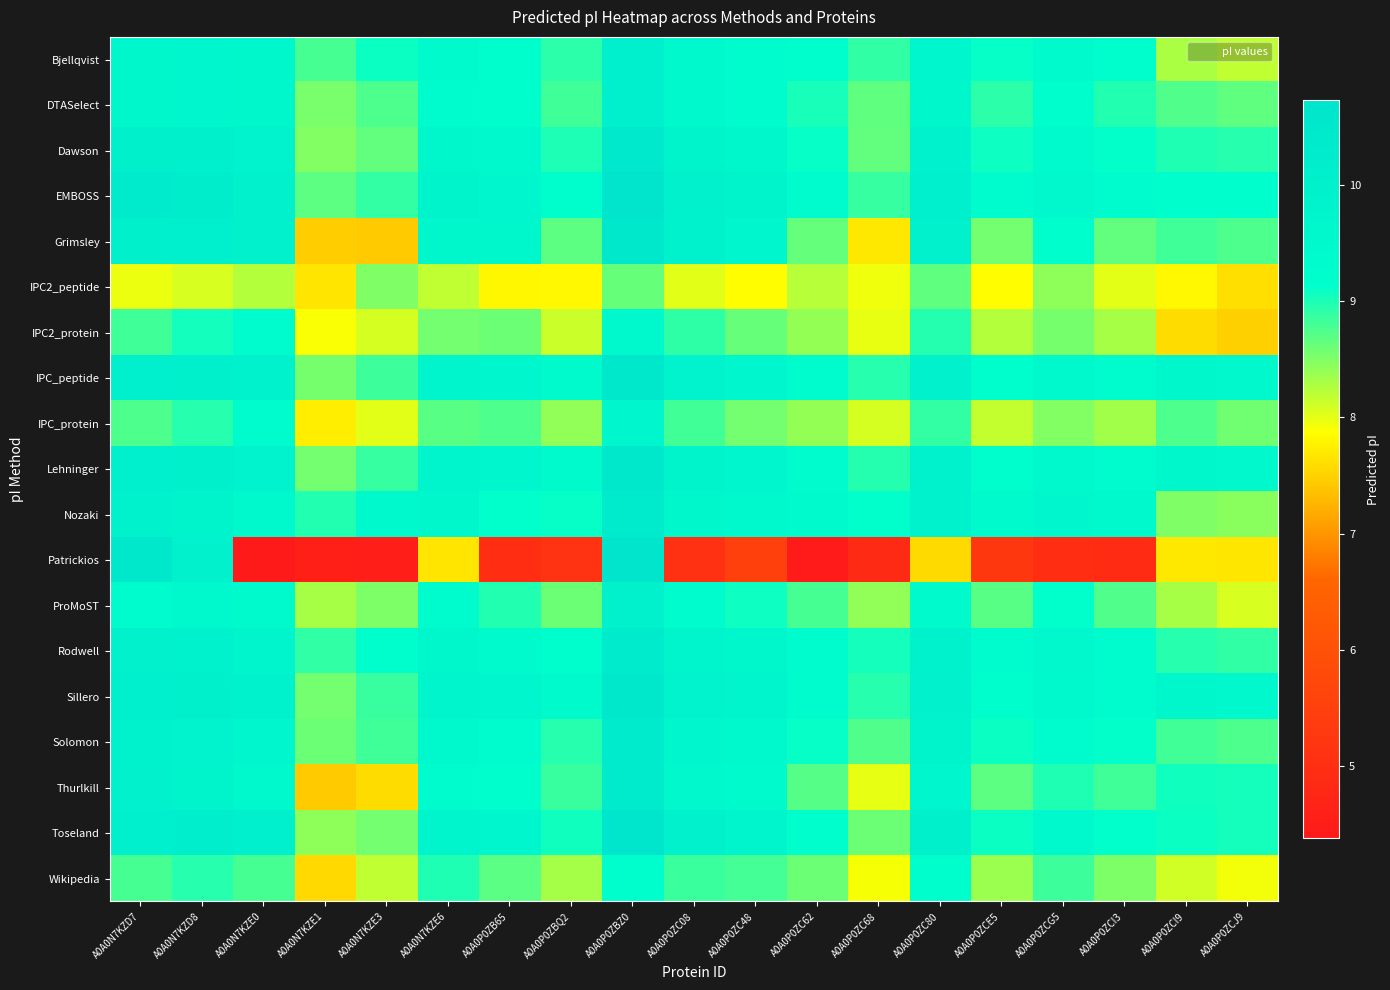

Reading left to right, transcribe all the data shown in this chart.

Bjellqvist: A0A0N7KZD7=9.6	A0A0N7KZD8=9.6	A0A0N7KZE0=9.6	A0A0N7KZE1=8.8	A0A0N7KZE3=9.1	A0A0N7KZE6=9.4	A0A0P0ZB65=9.2	A0A0P0ZBQ2=8.9	A0A0P0ZBZ0=10.1	A0A0P0ZC08=9.5	A0A0P0ZC48=9.3	A0A0P0ZC62=9.2	A0A0P0ZC68=8.9	A0A0P0ZC80=9.7	A0A0P0ZCE5=9.1	A0A0P0ZCG5=9.4	A0A0P0ZCI3=9.2	A0A0P0ZCI9=8.3	A0A0P0ZCJ9=8.2
DTASelect: A0A0N7KZD7=9.6	A0A0N7KZD8=9.6	A0A0N7KZE0=9.6	A0A0N7KZE1=8.5	A0A0N7KZE3=8.8	A0A0N7KZE6=9.3	A0A0P0ZB65=9.2	A0A0P0ZBQ2=8.8	A0A0P0ZBZ0=10.1	A0A0P0ZC08=9.5	A0A0P0ZC48=9.3	A0A0P0ZC62=9.0	A0A0P0ZC68=8.7	A0A0P0ZC80=9.6	A0A0P0ZCE5=8.9	A0A0P0ZCG5=9.2	A0A0P0ZCI3=9.0	A0A0P0ZCI9=8.7	A0A0P0ZCJ9=8.7
Dawson: A0A0N7KZD7=10.0	A0A0N7KZD8=10.0	A0A0N7KZE0=9.8	A0A0N7KZE1=8.5	A0A0N7KZE3=8.7	A0A0N7KZE6=9.6	A0A0P0ZB65=9.5	A0A0P0ZBQ2=9.0	A0A0P0ZBZ0=10.5	A0A0P0ZC08=9.8	A0A0P0ZC48=9.6	A0A0P0ZC62=9.1	A0A0P0ZC68=8.7	A0A0P0ZC80=9.9	A0A0P0ZCE5=9.1	A0A0P0ZCG5=9.4	A0A0P0ZCI3=9.1	A0A0P0ZCI9=9.0	A0A0P0ZCJ9=8.9
EMBOSS: A0A0N7KZD7=10.3	A0A0N7KZD8=10.2	A0A0N7KZE0=9.9	A0A0N7KZE1=8.7	A0A0N7KZE3=8.9	A0A0N7KZE6=9.8	A0A0P0ZB65=9.6	A0A0P0ZBQ2=9.2	A0A0P0ZBZ0=10.7	A0A0P0ZC08=10.0	A0A0P0ZC48=9.8	A0A0P0ZC62=9.3	A0A0P0ZC68=8.9	A0A0P0ZC80=10.1	A0A0P0ZCE5=9.3	A0A0P0ZCG5=9.5	A0A0P0ZCI3=9.3	A0A0P0ZCI9=9.3	A0A0P0ZCJ9=9.2
Grimsley: A0A0N7KZD7=10.0	A0A0N7KZD8=10.1	A0A0N7KZE0=10.0	A0A0N7KZE1=7.5	A0A0N7KZE3=7.4	A0A0N7KZE6=9.6	A0A0P0ZB65=9.6	A0A0P0ZBQ2=8.7	A0A0P0ZBZ0=10.5	A0A0P0ZC08=9.9	A0A0P0ZC48=9.7	A0A0P0ZC62=8.6	A0A0P0ZC68=7.7	A0A0P0ZC80=9.9	A0A0P0ZCE5=8.6	A0A0P0ZCG5=9.2	A0A0P0ZCI3=8.7	A0A0P0ZCI9=8.8	A0A0P0ZCJ9=8.8
IPC2_peptide: A0A0N7KZD7=8.0	A0A0N7KZD8=8.1	A0A0N7KZE0=8.2	A0A0N7KZE1=7.7	A0A0N7KZE3=8.5	A0A0N7KZE6=8.2	A0A0P0ZB65=7.8	A0A0P0ZBQ2=7.8	A0A0P0ZBZ0=8.6	A0A0P0ZC08=8.0	A0A0P0ZC48=7.9	A0A0P0ZC62=8.2	A0A0P0ZC68=8.0	A0A0P0ZC80=8.7	A0A0P0ZCE5=7.9	A0A0P0ZCG5=8.4	A0A0P0ZCI3=8.0	A0A0P0ZCI9=7.8	A0A0P0ZCJ9=7.6
IPC2_protein: A0A0N7KZD7=8.8	A0A0N7KZD8=9.0	A0A0N7KZE0=9.3	A0A0N7KZE1=7.9	A0A0N7KZE3=8.1	A0A0N7KZE6=8.6	A0A0P0ZB65=8.6	A0A0P0ZBQ2=8.1	A0A0P0ZBZ0=9.5	A0A0P0ZC08=8.9	A0A0P0ZC48=8.6	A0A0P0ZC62=8.4	A0A0P0ZC68=8.0	A0A0P0ZC80=9.0	A0A0P0ZCE5=8.2	A0A0P0ZCG5=8.6	A0A0P0ZCI3=8.3	A0A0P0ZCI9=7.6	A0A0P0ZCJ9=7.5
IPC_peptide: A0A0N7KZD7=10.1	A0A0N7KZD8=10.0	A0A0N7KZE0=9.9	A0A0N7KZE1=8.6	A0A0N7KZE3=8.8	A0A0N7KZE6=9.7	A0A0P0ZB65=9.7	A0A0P0ZBQ2=9.4	A0A0P0ZBZ0=10.5	A0A0P0ZC08=9.8	A0A0P0ZC48=9.7	A0A0P0ZC62=9.3	A0A0P0ZC68=8.9	A0A0P0ZC80=9.9	A0A0P0ZCE5=9.2	A0A0P0ZCG5=9.5	A0A0P0ZCI3=9.4	A0A0P0ZCI9=9.6	A0A0P0ZCJ9=9.5
IPC_protein: A0A0N7KZD7=8.8	A0A0N7KZD8=8.9	A0A0N7KZE0=9.3	A0A0N7KZE1=7.7	A0A0N7KZE3=8.0	A0A0N7KZE6=8.7	A0A0P0ZB65=8.8	A0A0P0ZBQ2=8.4	A0A0P0ZBZ0=9.7	A0A0P0ZC08=8.8	A0A0P0ZC48=8.6	A0A0P0ZC62=8.4	A0A0P0ZC68=8.1	A0A0P0ZC80=8.9	A0A0P0ZCE5=8.2	A0A0P0ZCG5=8.5	A0A0P0ZCI3=8.3	A0A0P0ZCI9=8.8	A0A0P0ZCJ9=8.6
Lehninger: A0A0N7KZD7=10.1	A0A0N7KZD8=10.0	A0A0N7KZE0=9.9	A0A0N7KZE1=8.6	A0A0N7KZE3=8.9	A0A0N7KZE6=9.7	A0A0P0ZB65=9.6	A0A0P0ZBQ2=9.4	A0A0P0ZBZ0=10.5	A0A0P0ZC08=9.8	A0A0P0ZC48=9.7	A0A0P0ZC62=9.3	A0A0P0ZC68=9.0	A0A0P0ZC80=9.9	A0A0P0ZCE5=9.2	A0A0P0ZCG5=9.5	A0A0P0ZCI3=9.4	A0A0P0ZCI9=9.6	A0A0P0ZCJ9=9.6
Nozaki: A0A0N7KZD7=9.9	A0A0N7KZD8=9.8	A0A0N7KZE0=9.5	A0A0N7KZE1=9.0	A0A0N7KZE3=9.5	A0A0N7KZE6=9.6	A0A0P0ZB65=9.1	A0A0P0ZBQ2=9.1	A0A0P0ZBZ0=10.3	A0A0P0ZC08=9.6	A0A0P0ZC48=9.5	A0A0P0ZC62=9.4	A0A0P0ZC68=9.1	A0A0P0ZC80=9.9	A0A0P0ZCE5=9.4	A0A0P0ZCG5=9.6	A0A0P0ZCI3=9.4	A0A0P0ZCI9=8.5	A0A0P0ZCJ9=8.4
Patrickios: A0A0N7KZD7=10.5	A0A0N7KZD8=10.0	A0A0N7KZE0=4.4	A0A0N7KZE1=4.6	A0A0N7KZE3=4.5	A0A0N7KZE6=7.7	A0A0P0ZB65=5.0	A0A0P0ZBQ2=5.1	A0A0P0ZBZ0=10.7	A0A0P0ZC08=5.1	A0A0P0ZC48=5.5	A0A0P0ZC62=4.4	A0A0P0ZC68=4.9	A0A0P0ZC80=7.6	A0A0P0ZCE5=5.2	A0A0P0ZCG5=5.0	A0A0P0ZCI3=4.9	A0A0P0ZCI9=7.7	A0A0P0ZCJ9=7.7
ProMoST: A0A0N7KZD7=9.4	A0A0N7KZD8=9.5	A0A0N7KZE0=9.4	A0A0N7KZE1=8.3	A0A0N7KZE3=8.5	A0A0N7KZE6=9.3	A0A0P0ZB65=9.0	A0A0P0ZBQ2=8.6	A0A0P0ZBZ0=9.9	A0A0P0ZC08=9.3	A0A0P0ZC48=9.1	A0A0P0ZC62=8.8	A0A0P0ZC68=8.4	A0A0P0ZC80=9.4	A0A0P0ZCE5=8.7	A0A0P0ZCG5=9.1	A0A0P0ZCI3=8.7	A0A0P0ZCI9=8.3	A0A0P0ZCJ9=8.1
Rodwell: A0A0N7KZD7=9.9	A0A0N7KZD8=9.9	A0A0N7KZE0=9.7	A0A0N7KZE1=8.9	A0A0N7KZE3=9.2	A0A0N7KZE6=9.6	A0A0P0ZB65=9.4	A0A0P0ZBQ2=9.2	A0A0P0ZBZ0=10.4	A0A0P0ZC08=9.7	A0A0P0ZC48=9.6	A0A0P0ZC62=9.3	A0A0P0ZC68=9.0	A0A0P0ZC80=9.9	A0A0P0ZCE5=9.3	A0A0P0ZCG5=9.5	A0A0P0ZCI3=9.3	A0A0P0ZCI9=8.9	A0A0P0ZCJ9=8.9
Sillero: A0A0N7KZD7=10.1	A0A0N7KZD8=10.0	A0A0N7KZE0=9.9	A0A0N7KZE1=8.6	A0A0N7KZE3=8.9	A0A0N7KZE6=9.7	A0A0P0ZB65=9.7	A0A0P0ZBQ2=9.4	A0A0P0ZBZ0=10.5	A0A0P0ZC08=9.8	A0A0P0ZC48=9.7	A0A0P0ZC62=9.3	A0A0P0ZC68=8.9	A0A0P0ZC80=9.9	A0A0P0ZCE5=9.2	A0A0P0ZCG5=9.5	A0A0P0ZCI3=9.4	A0A0P0ZCI9=9.6	A0A0P0ZCJ9=9.5
Solomon: A0A0N7KZD7=9.9	A0A0N7KZD8=9.9	A0A0N7KZE0=9.6	A0A0N7KZE1=8.6	A0A0N7KZE3=8.8	A0A0N7KZE6=9.5	A0A0P0ZB65=9.3	A0A0P0ZBQ2=8.9	A0A0P0ZBZ0=10.3	A0A0P0ZC08=9.6	A0A0P0ZC48=9.5	A0A0P0ZC62=9.1	A0A0P0ZC68=8.7	A0A0P0ZC80=9.8	A0A0P0ZCE5=9.1	A0A0P0ZCG5=9.3	A0A0P0ZCI3=9.1	A0A0P0ZCI9=8.8	A0A0P0ZCJ9=8.8
Thurlkill: A0A0N7KZD7=9.9	A0A0N7KZD8=9.8	A0A0N7KZE0=9.5	A0A0N7KZE1=7.4	A0A0N7KZE3=7.6	A0A0N7KZE6=9.4	A0A0P0ZB65=9.3	A0A0P0ZBQ2=8.9	A0A0P0ZBZ0=10.3	A0A0P0ZC08=9.5	A0A0P0ZC48=9.4	A0A0P0ZC62=8.7	A0A0P0ZC68=8.0	A0A0P0ZC80=9.6	A0A0P0ZCE5=8.7	A0A0P0ZCG5=9.0	A0A0P0ZCI3=8.8	A0A0P0ZCI9=9.1	A0A0P0ZCJ9=9.0
Toseland: A0A0N7KZD7=10.1	A0A0N7KZD8=10.2	A0A0N7KZE0=10.1	A0A0N7KZE1=8.4	A0A0N7KZE3=8.6	A0A0N7KZE6=9.7	A0A0P0ZB65=9.7	A0A0P0ZBQ2=9.1	A0A0P0ZBZ0=10.6	A0A0P0ZC08=10.0	A0A0P0ZC48=9.8	A0A0P0ZC62=9.2	A0A0P0ZC68=8.6	A0A0P0ZC80=10.0	A0A0P0ZCE5=9.1	A0A0P0ZCG5=9.5	A0A0P0ZCI3=9.1	A0A0P0ZCI9=9.1	A0A0P0ZCJ9=9.0
Wikipedia: A0A0N7KZD7=8.8	A0A0N7KZD8=9.0	A0A0N7KZE0=8.8	A0A0N7KZE1=7.6	A0A0N7KZE3=8.2	A0A0N7KZE6=9.0	A0A0P0ZB65=8.7	A0A0P0ZBQ2=8.3	A0A0P0ZBZ0=9.2	A0A0P0ZC08=8.8	A0A0P0ZC48=8.8	A0A0P0ZC62=8.6	A0A0P0ZC68=7.9	A0A0P0ZC80=9.2	A0A0P0ZCE5=8.4	A0A0P0ZCG5=8.8	A0A0P0ZCI3=8.5	A0A0P0ZCI9=8.1	A0A0P0ZCJ9=7.9